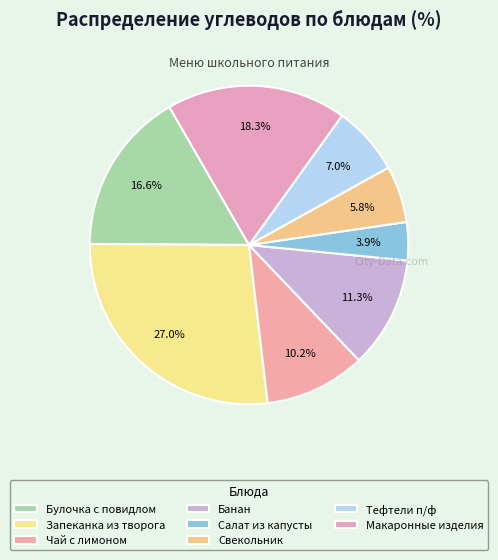

True or false: Запеканка из творога accounts for 27% of the total.

True